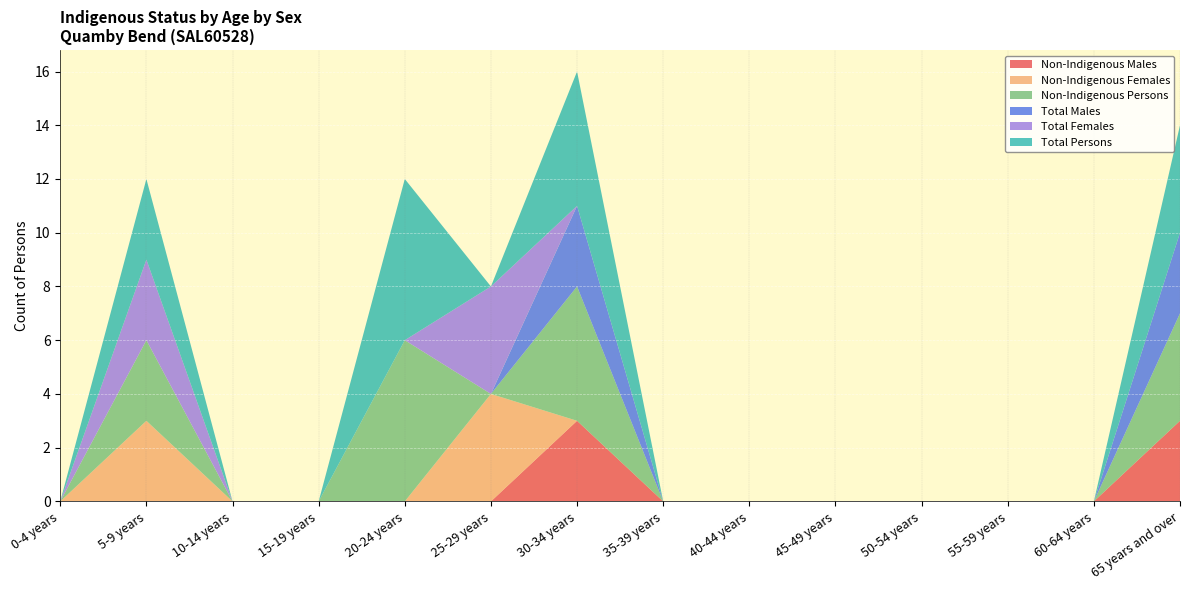

Reading left to right, transcribe all the data shown in this chart.

Non-Indigenous Males: 0	0	0	0	0	0	3	0	0	0	0	0	0	3
Non-Indigenous Females: 0	3	0	0	0	4	0	0	0	0	0	0	0	0
Non-Indigenous Persons: 0	3	0	0	6	0	5	0	0	0	0	0	0	4
Total Males: 0	0	0	0	0	0	3	0	0	0	0	0	0	3
Total Females: 0	3	0	0	0	4	0	0	0	0	0	0	0	0
Total Persons: 0	3	0	0	6	0	5	0	0	0	0	0	0	4